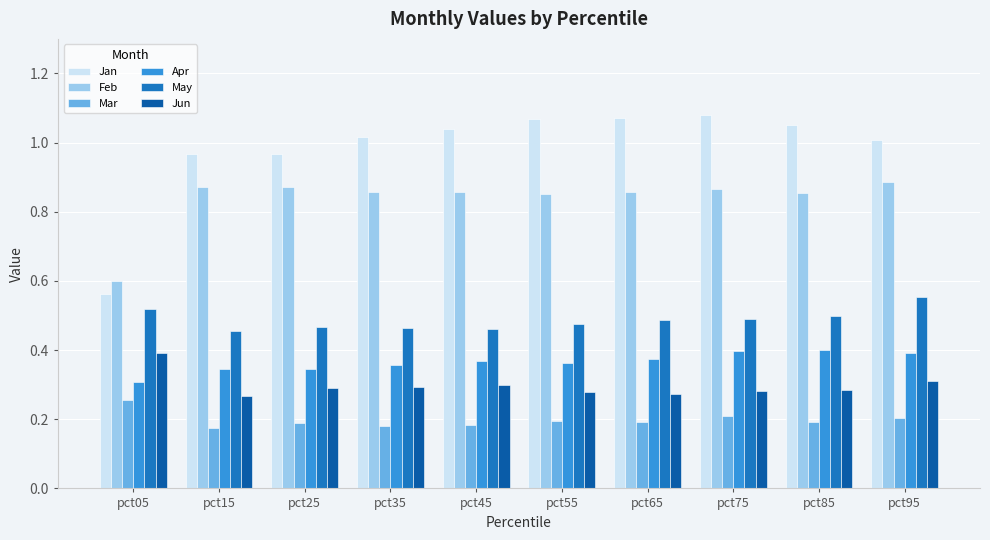

What is the difference between the highest and lowest values at pct95?

0.8